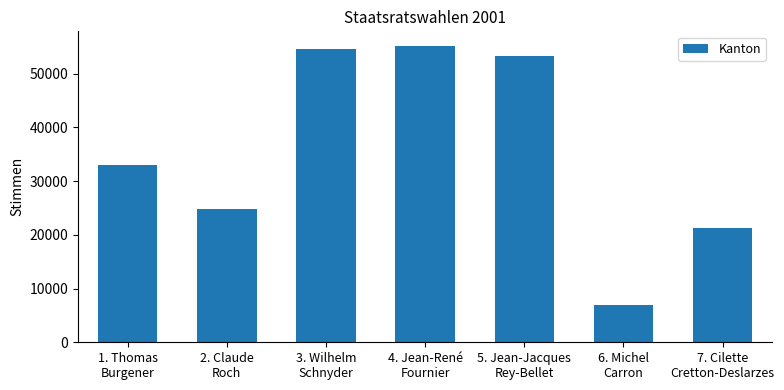

Reading left to right, transcribe all the data shown in this chart.

32927	24787	54633	55126	53287	6964	21340